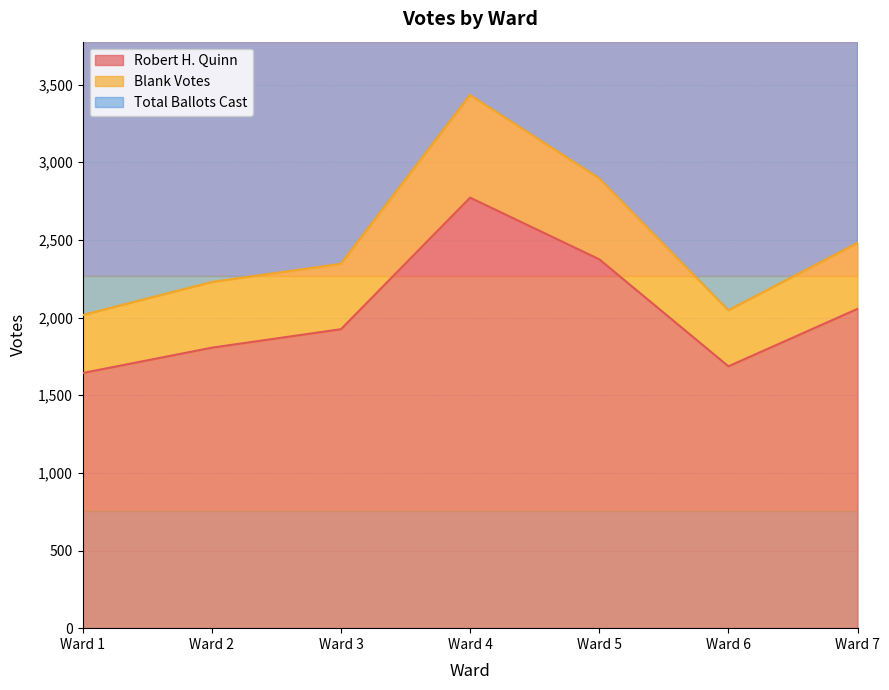

How many interior local peaks does the Robert H. Quinn series have?

1